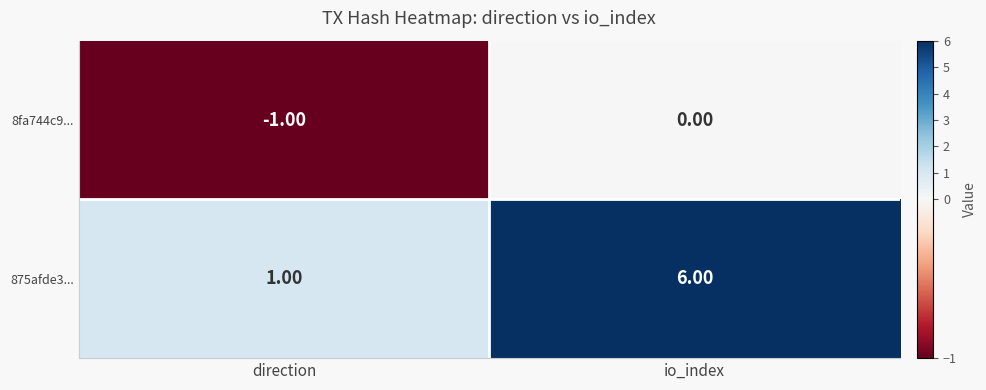

At direction, list the series in order from largest to smallest.

875afde3..., 8fa744c9...